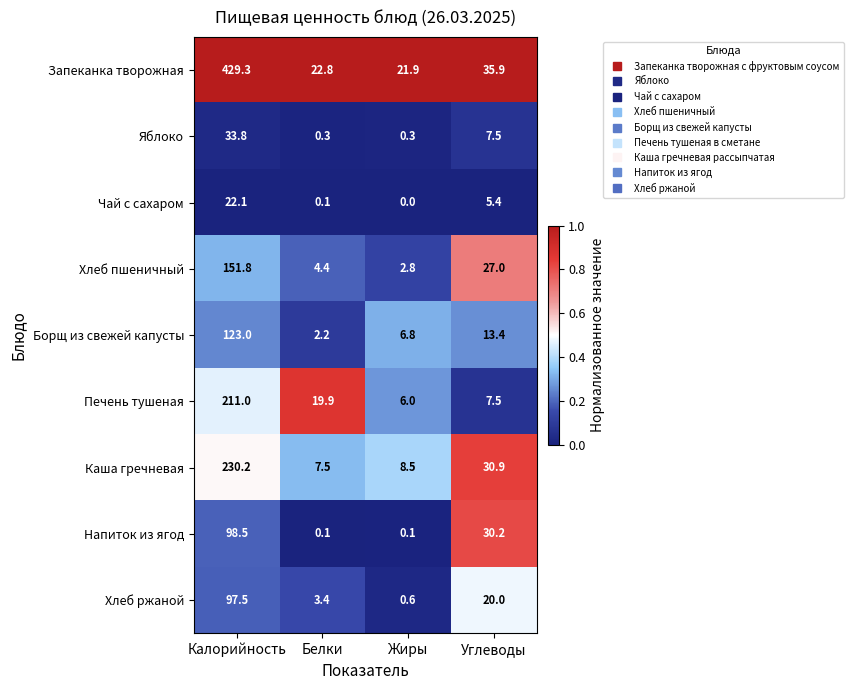

What is the difference between the Печень тушеная values at Жиры and Калорийность?

205.0